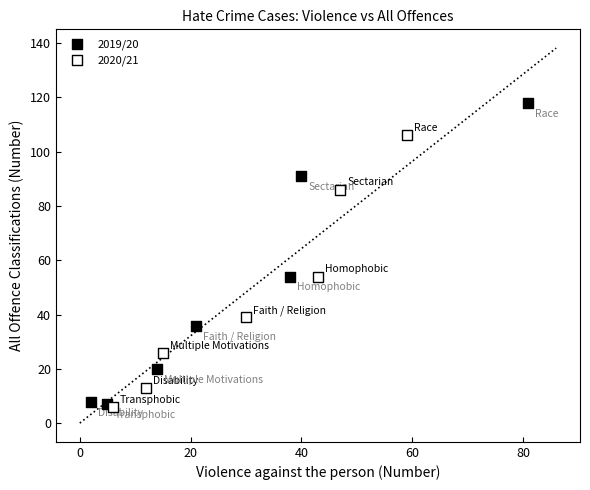

Which series has the widest spread of Y values?

2019/20